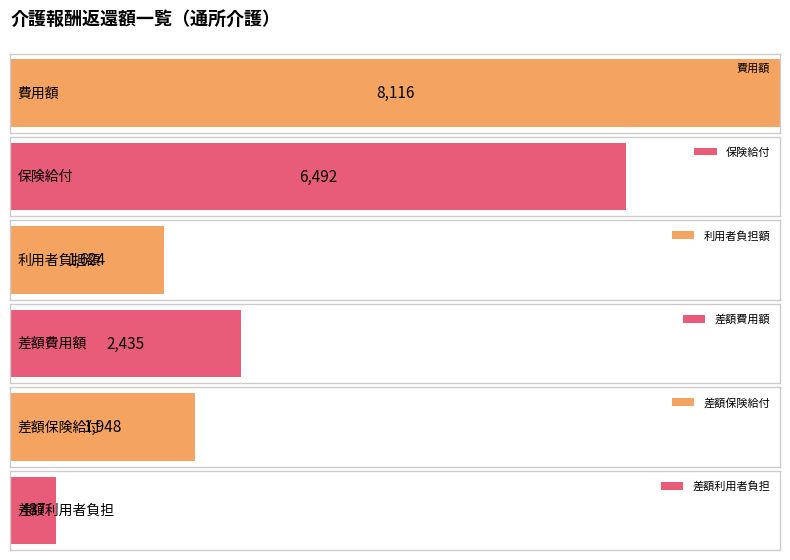

What are all the series names shown in the legend?

費用額, 保険給付, 利用者負担額, 差額費用額, 差額保険給付, 差額利用者負担